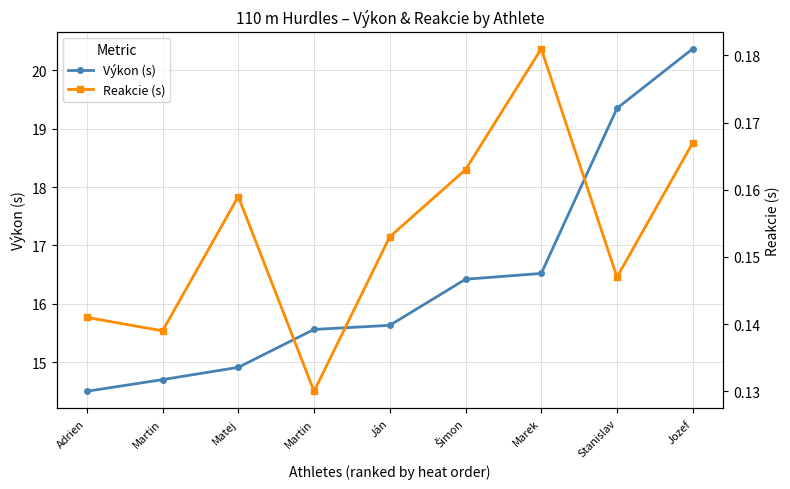

What is the label of the 4th point from the left?

Martin